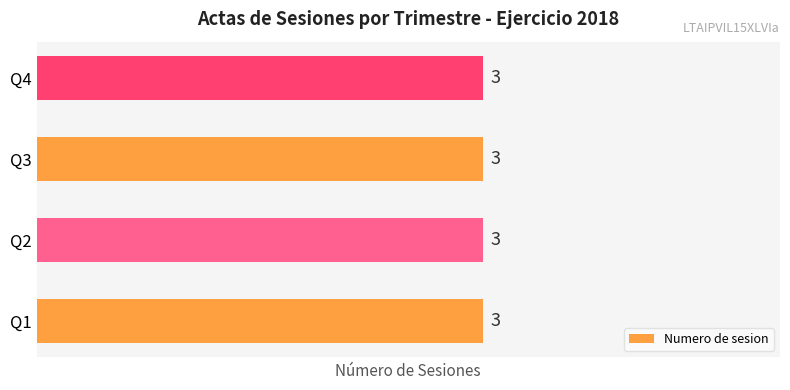

Are the bars horizontal?

Yes